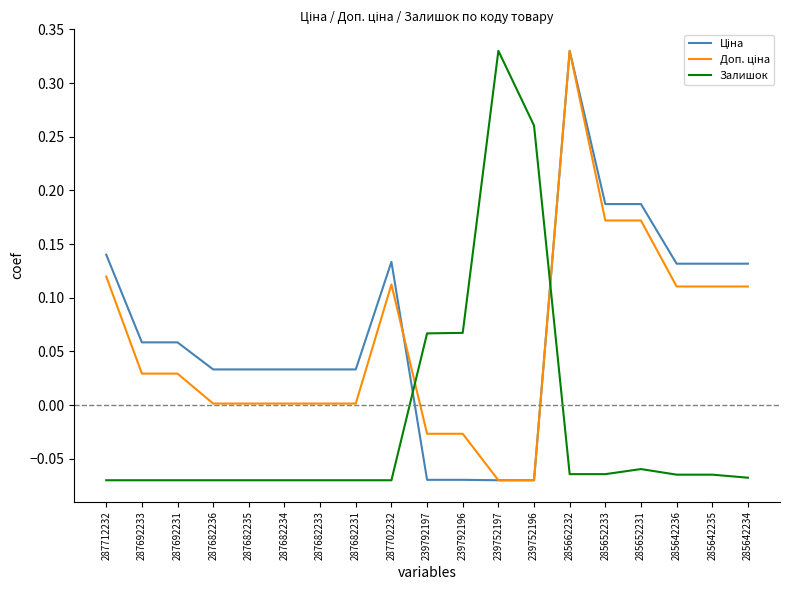

At which category is the sum across all series the highest?

285662232